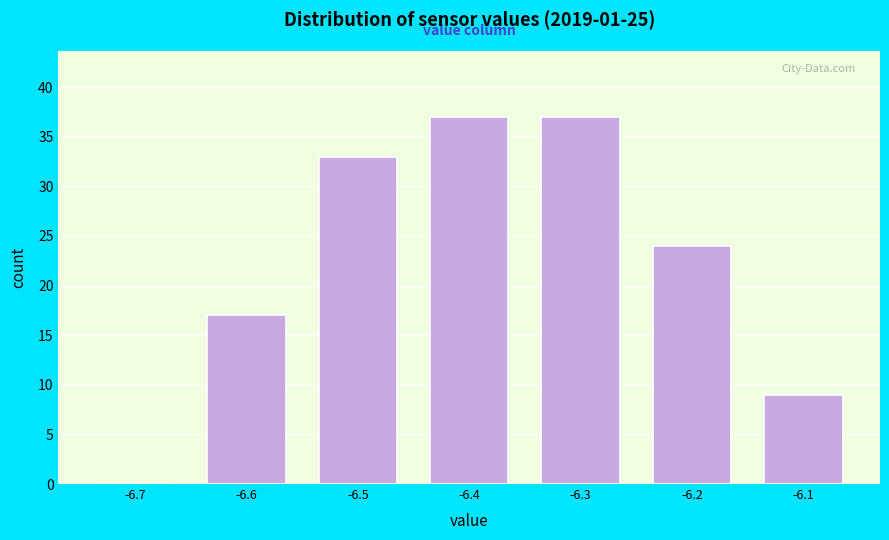

Reading right to left, list all the values displayed in this chart.

-6.1=9	-6.2=24	-6.3=37	-6.4=37	-6.5=33	-6.6=17	-6.7=0